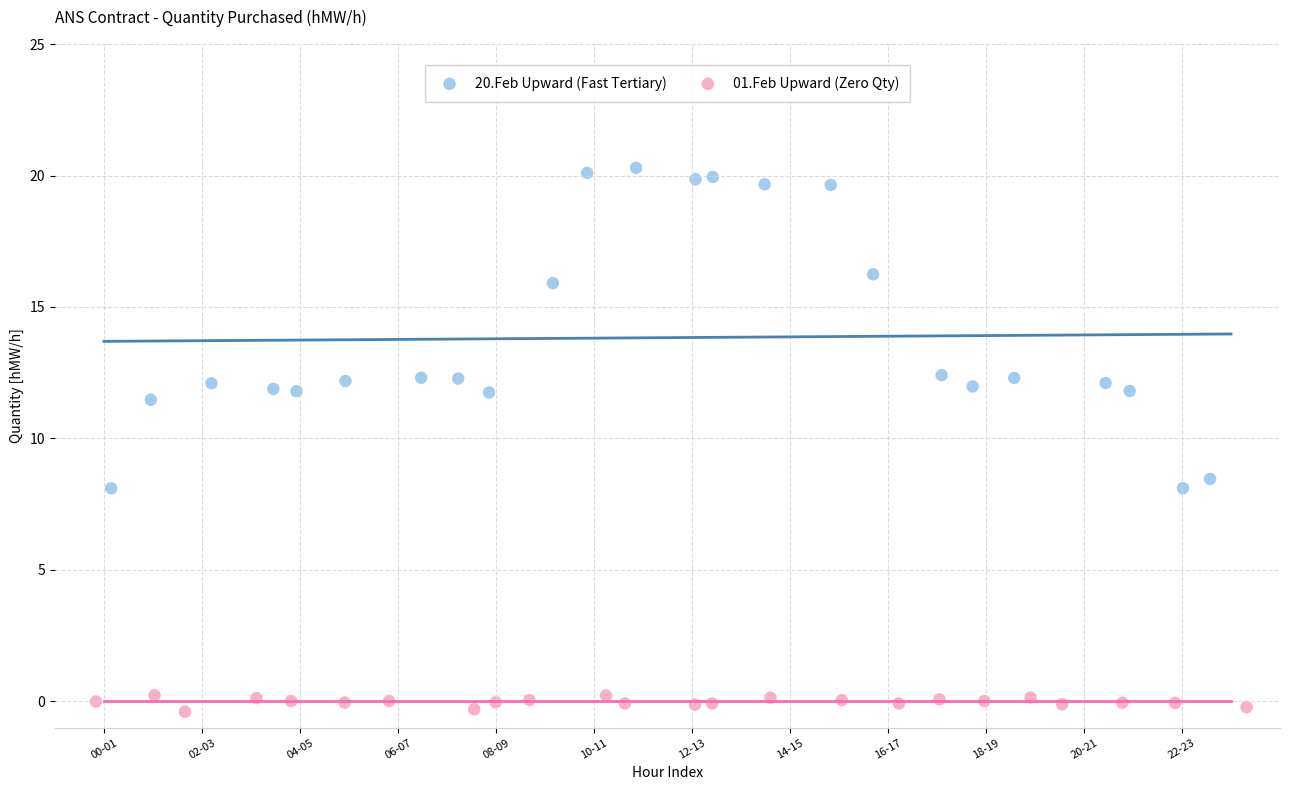

Which series contains the lowest Y value?

01.Feb Upward (Zero Qty)